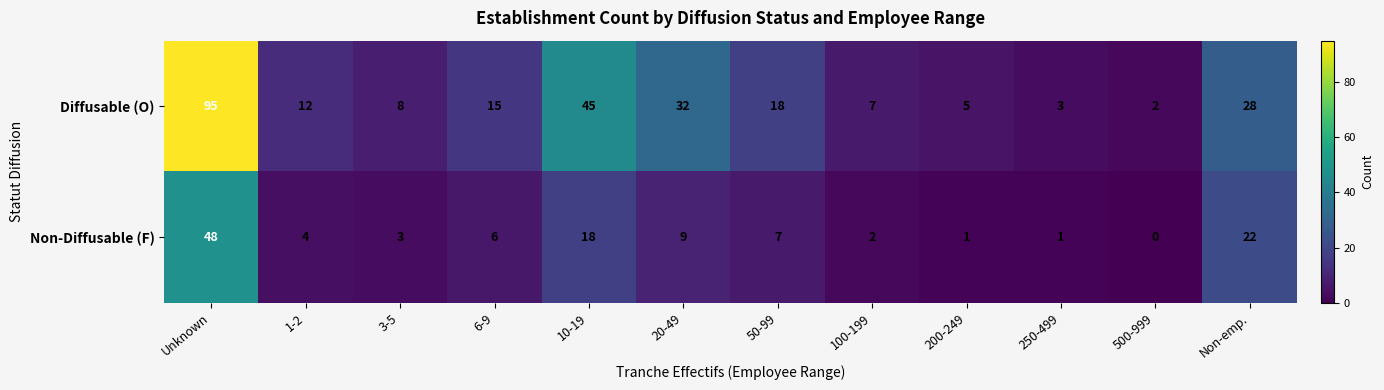

What is the spread (max minus min) of values at 3-5?

5